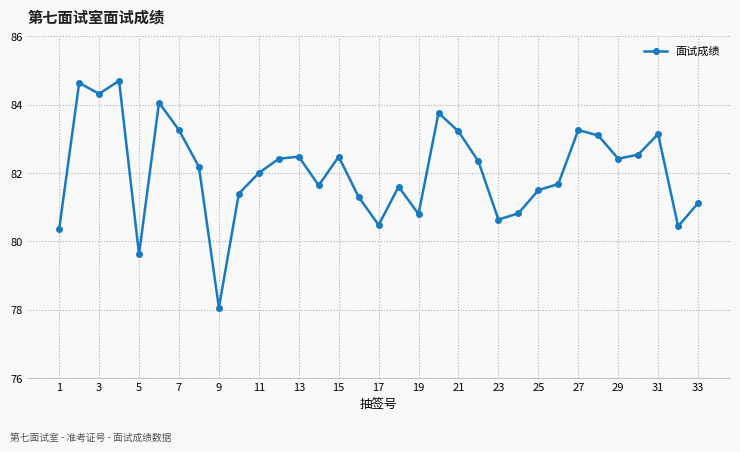

True or false: there are more than 1 points higher than both neighbors.

True